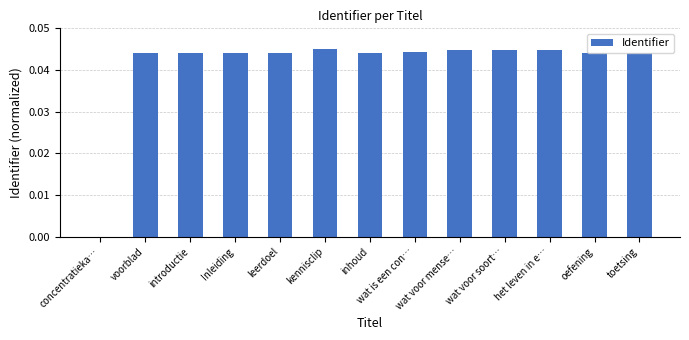

The value at toetsing is 0.0. True or false?

True